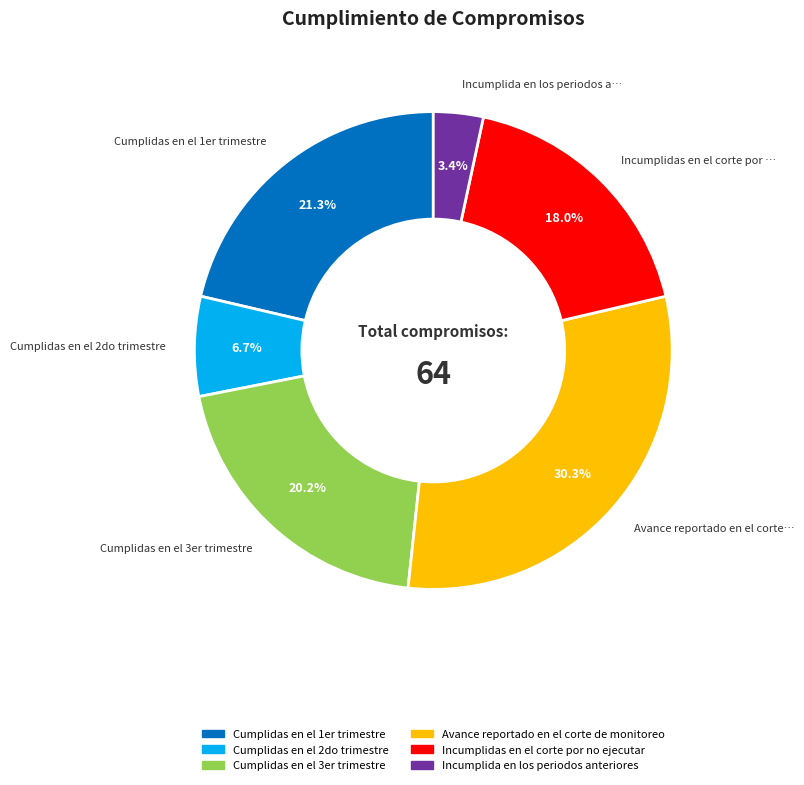

What percentage is NOT represented by Cumplidas en el 3er trimestre?

79.8%